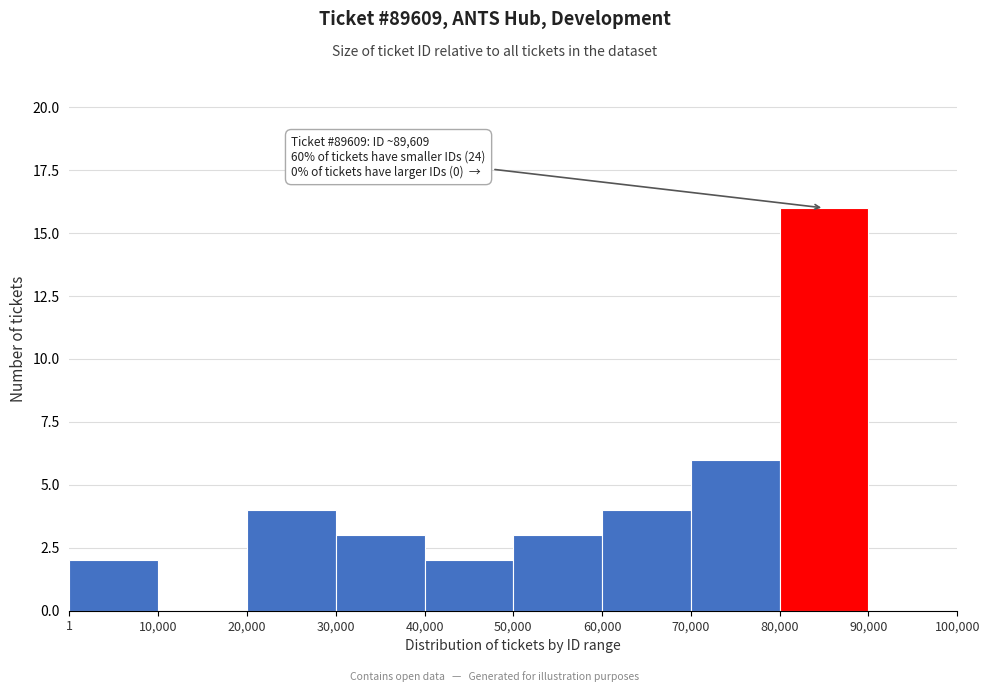

Over which range of the x-axis is the bar tallest?

80,000 to 90,000